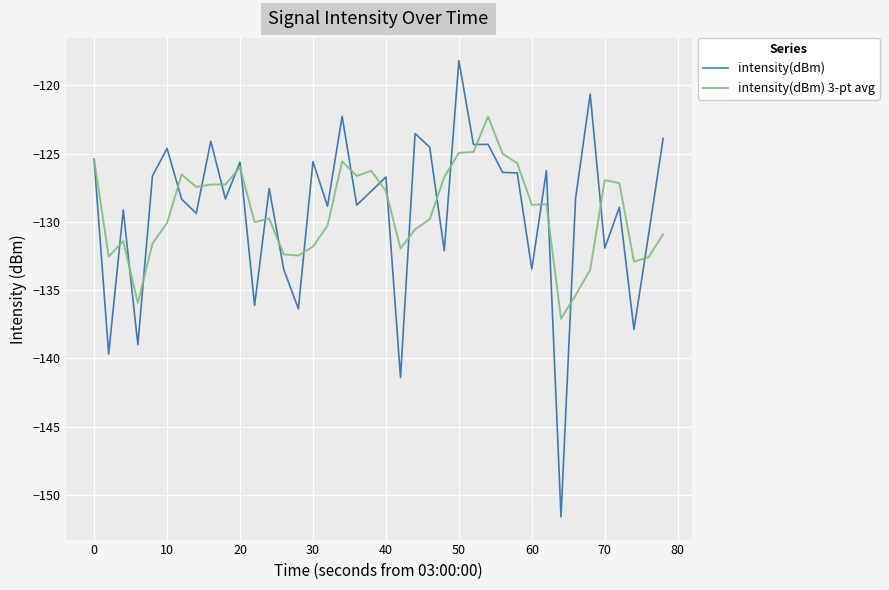

Rank the series by their maximum value, from lowest to highest.

intensity(dBm) 3-pt avg, intensity(dBm)